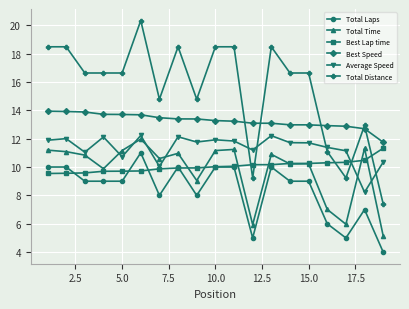

Which series has the widest spread of values?

Total Distance